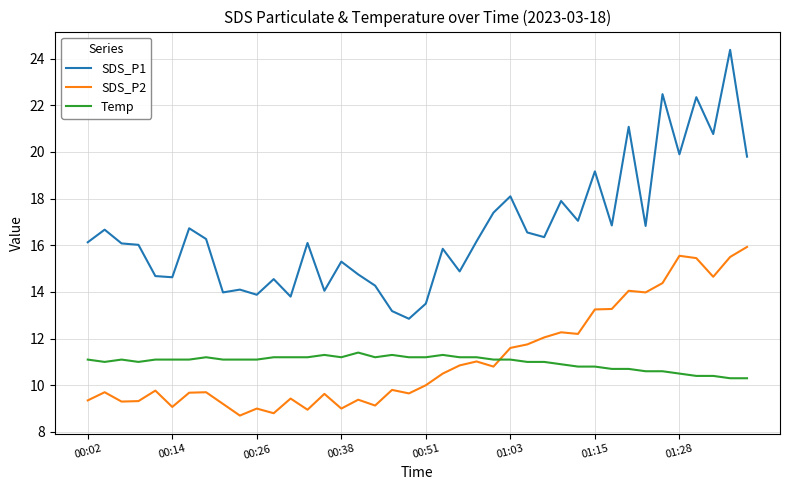

What is the difference between the maximum and minimum values in the SDS_P2 series?

7.2